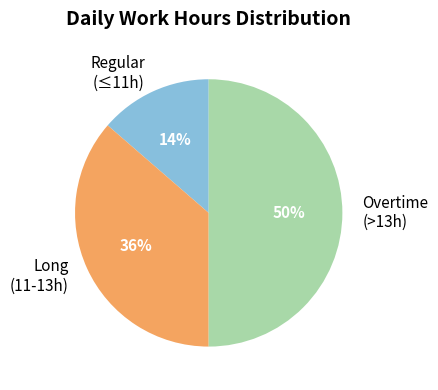

Is it true that Regular (≤11h) is 20% of the pie?

False